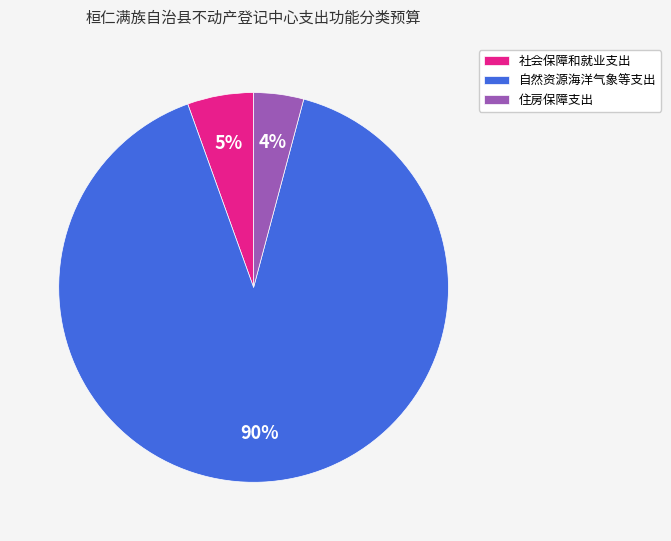

What percentage is the 社会保障和就业支出 slice, to the nearest percent?

5%